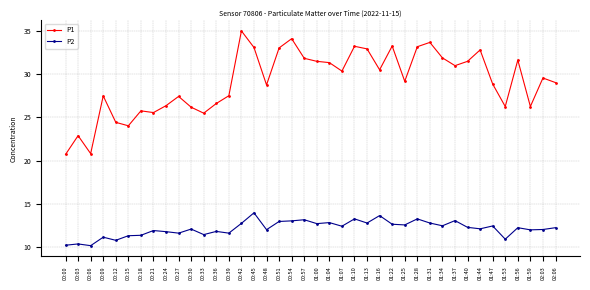

Is this an area chart (filled region under the line)?

No